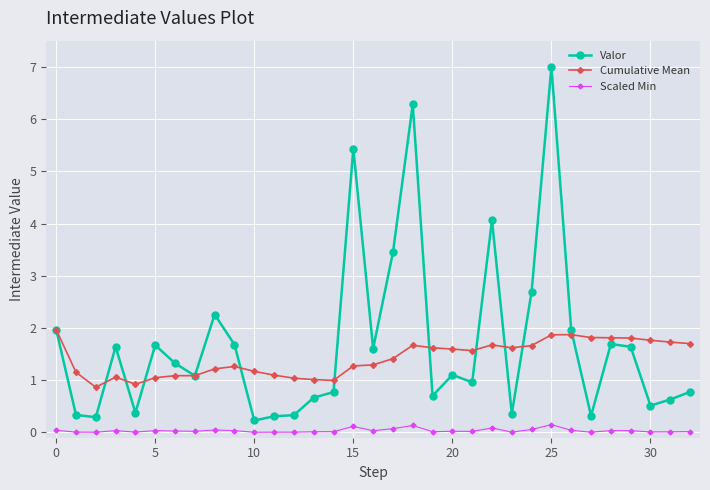

True or false: Valor has more than 2 interior local peaks.

True